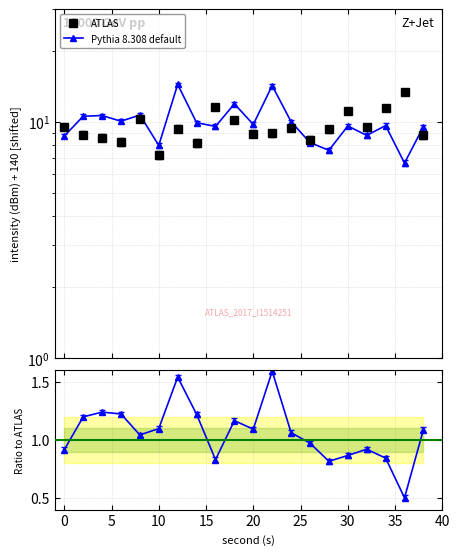

Reading right to left, what are all the values shown in this chart?

ATLAS: 8.8	13.3	11.4	9.5	11.1	9.3	8.4	9.4	9.0	8.9	10.2	11.5	8.1	9.4	7.2	10.2	8.2	8.6	8.8	9.5
Pythia 8.308 default: 9.5	6.7	9.6	8.8	9.6	7.6	8.2	10.0	14.2	9.7	11.9	9.6	9.9	14.4	7.9	10.7	10.1	10.6	10.6	8.7
Ratio: 1.1	0.5	0.8	0.9	0.9	0.8	1.0	1.1	1.6	1.1	1.2	0.8	1.2	1.5	1.1	1.0	1.2	1.2	1.2	0.9